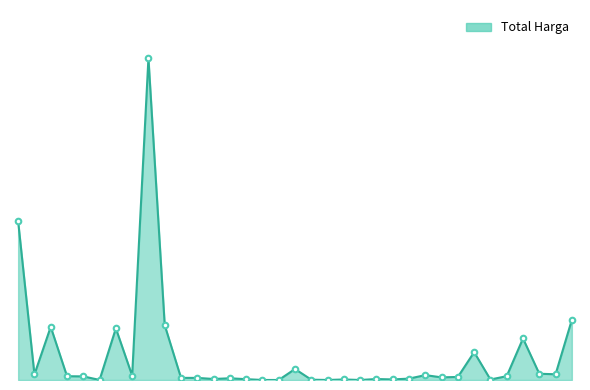

Does the chart have visible grid lines?

No